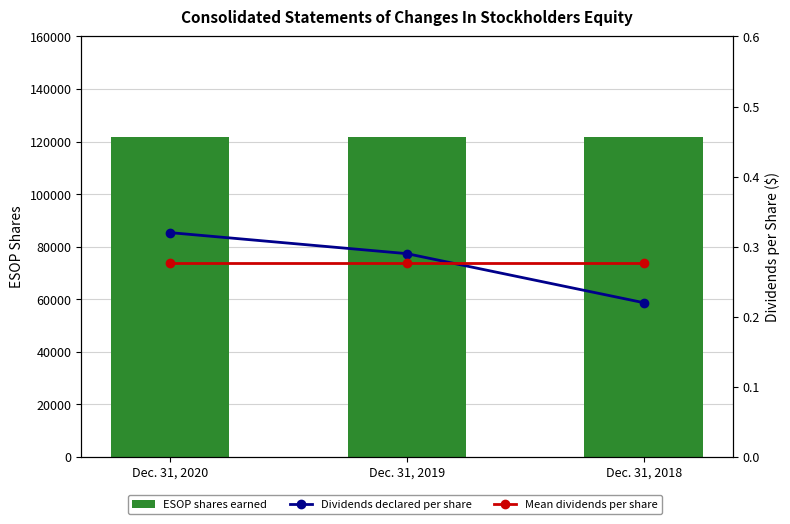

Count the Dividends declared per share values in the range 0 to 1.

3